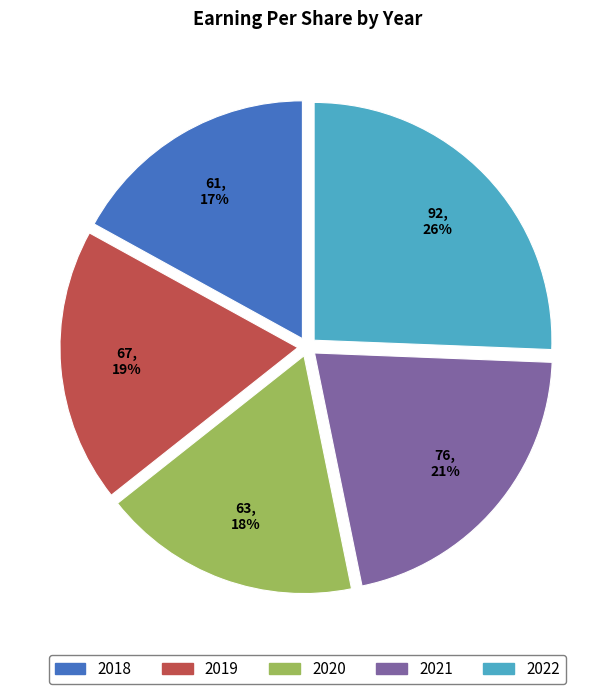

To the nearest percent, what portion does 2021 represent?

21%